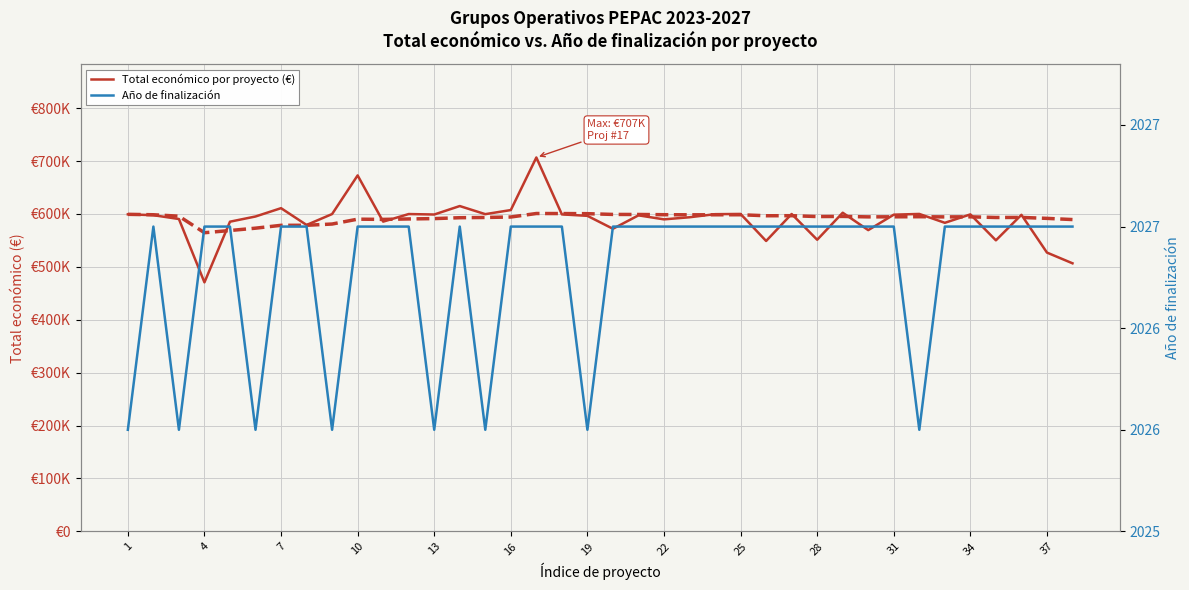

Where is Año de finalización nearest to the value 2026?

1